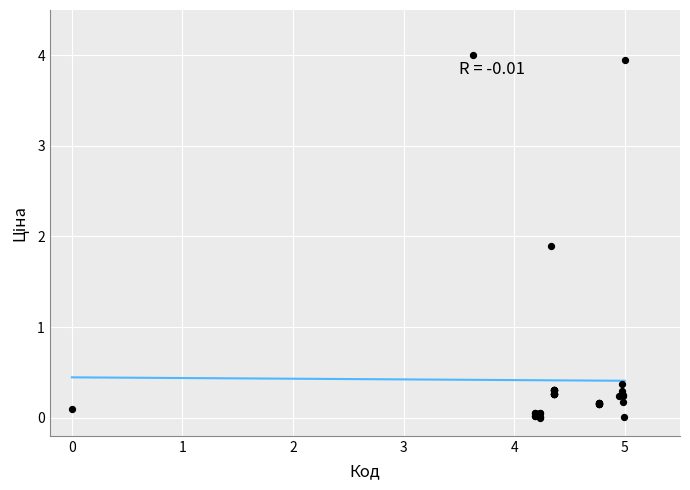

What Y value in the scatter plot is closest to 2?

1.9